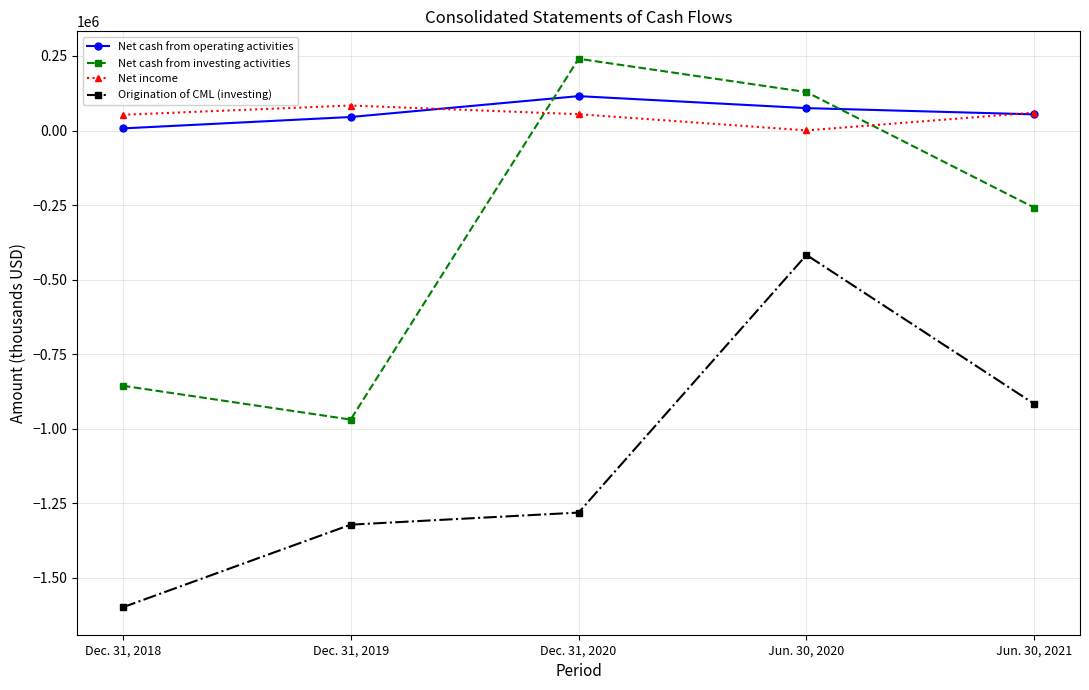

What is the value of the Net cash from investing activities point at the 2nd from the left?

-969241